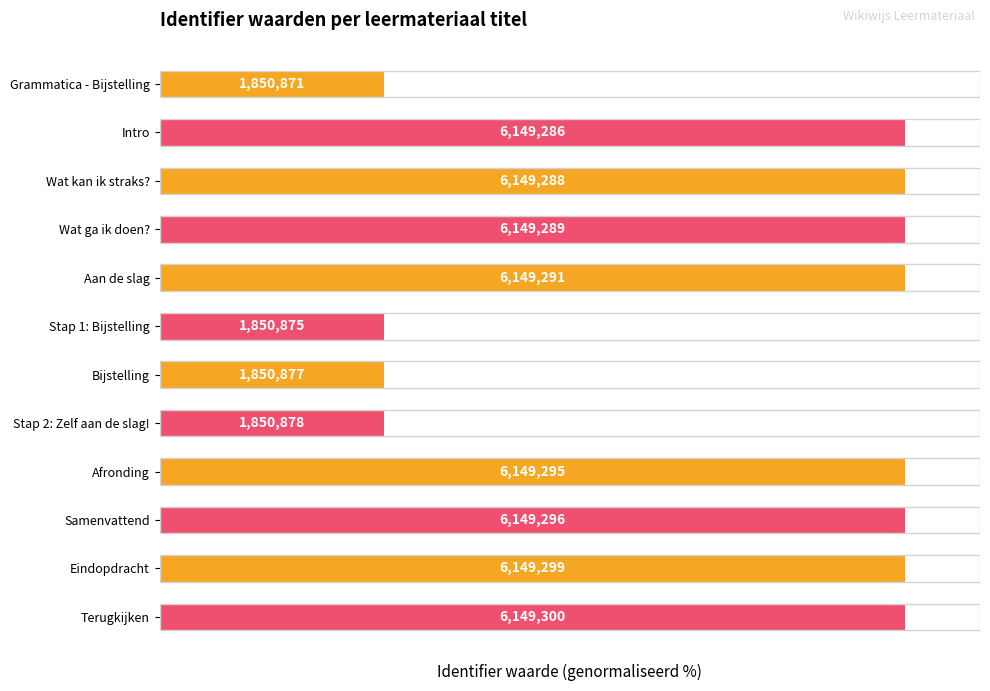

Rank the categories by value from lowest to highest.

Grammatica - Bijstelling, Stap 1: Bijstelling, Bijstelling, Stap 2: Zelf aan de slag!, Intro, Wat kan ik straks?, Wat ga ik doen?, Aan de slag, Afronding, Samenvattend, Eindopdracht, Terugkijken